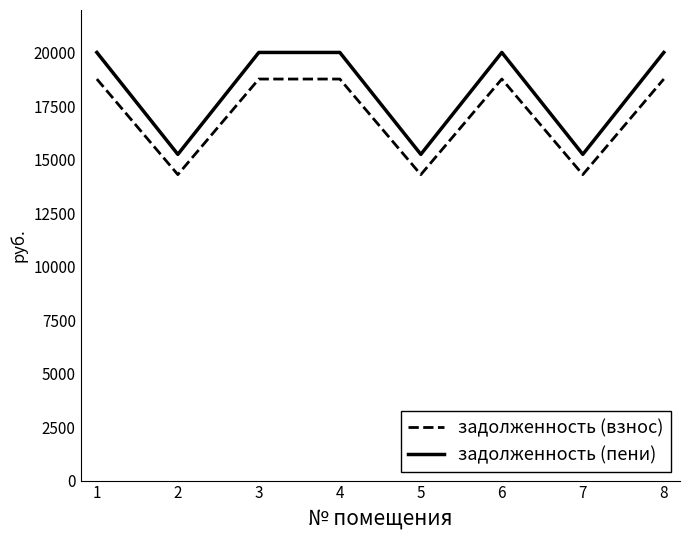

In задолженность (взнос), how many points are lower than both neighbors (excluding endpoints)?

3